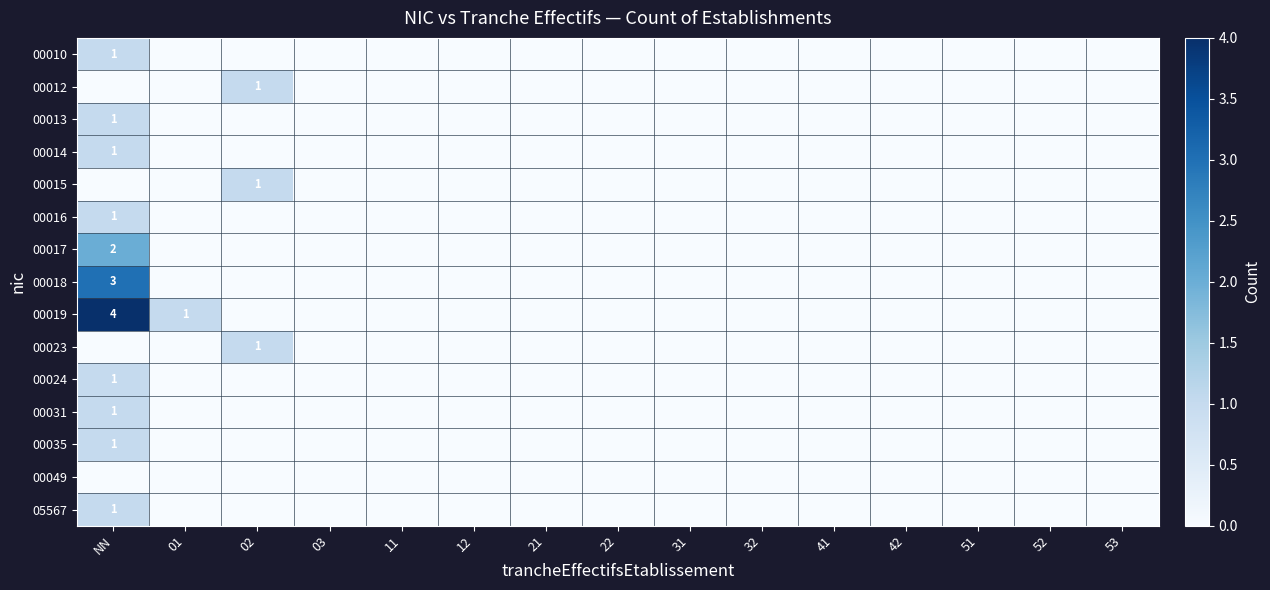

At which label does 00017 reach its peak?

NN